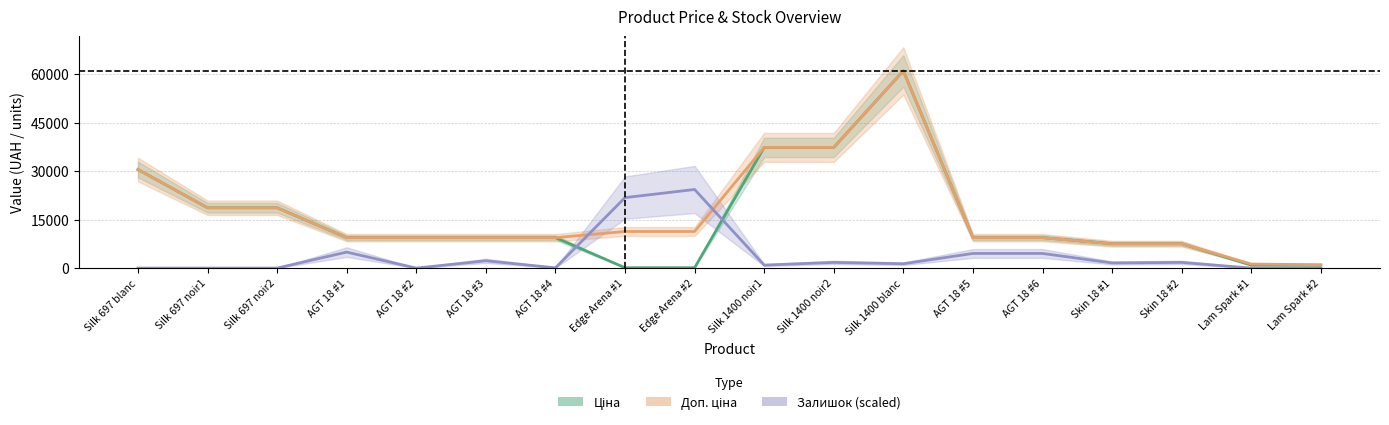

Where does the Доп. ціна series first go above 9416?

Silk 697 blanc